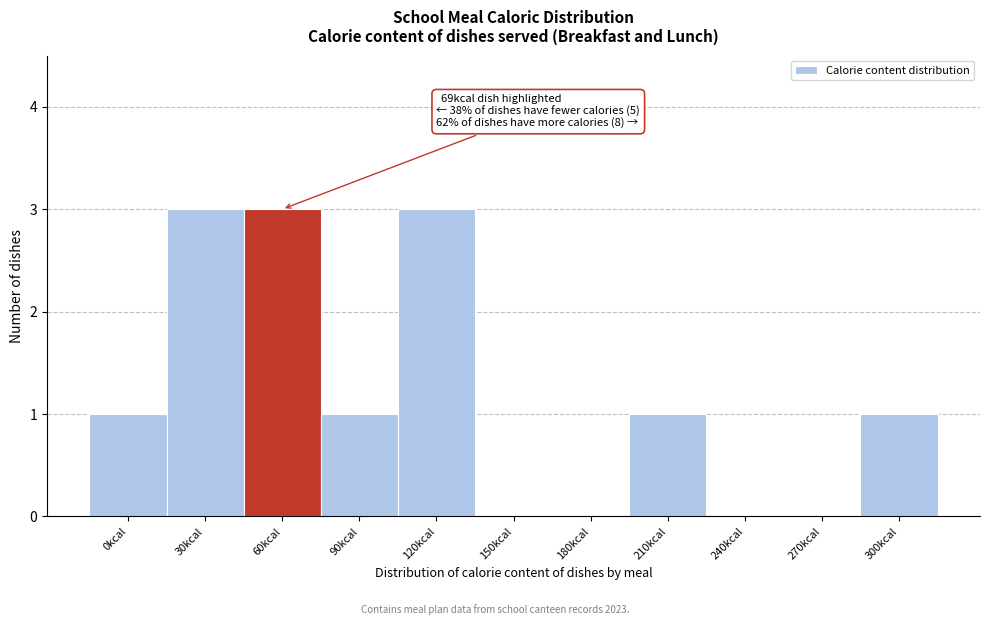

Reading right to left, extract all data points from this chart.

300kcal=1	270kcal=0	240kcal=0	210kcal=1	180kcal=0	150kcal=0	120kcal=3	90kcal=1	60kcal=3	30kcal=3	0kcal=1